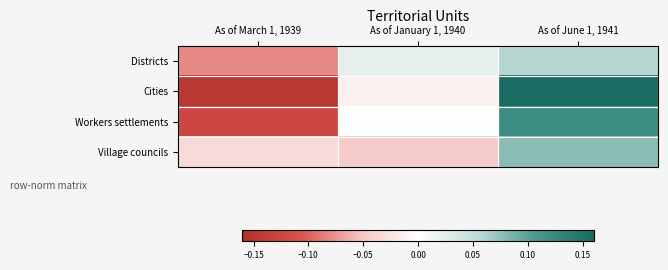

Reading left to right, list all the values displayed in this chart.

Districts: As of March 1, 1939=-0.1	As of January 1, 1940=0.0	As of June 1, 1941=0.1
Cities: As of March 1, 1939=-0.1	As of January 1, 1940=-0.0	As of June 1, 1941=0.2
Workers settlements: As of March 1, 1939=-0.1	As of January 1, 1940=0.0	As of June 1, 1941=0.1
Village councils: As of March 1, 1939=-0.0	As of January 1, 1940=-0.0	As of June 1, 1941=0.1